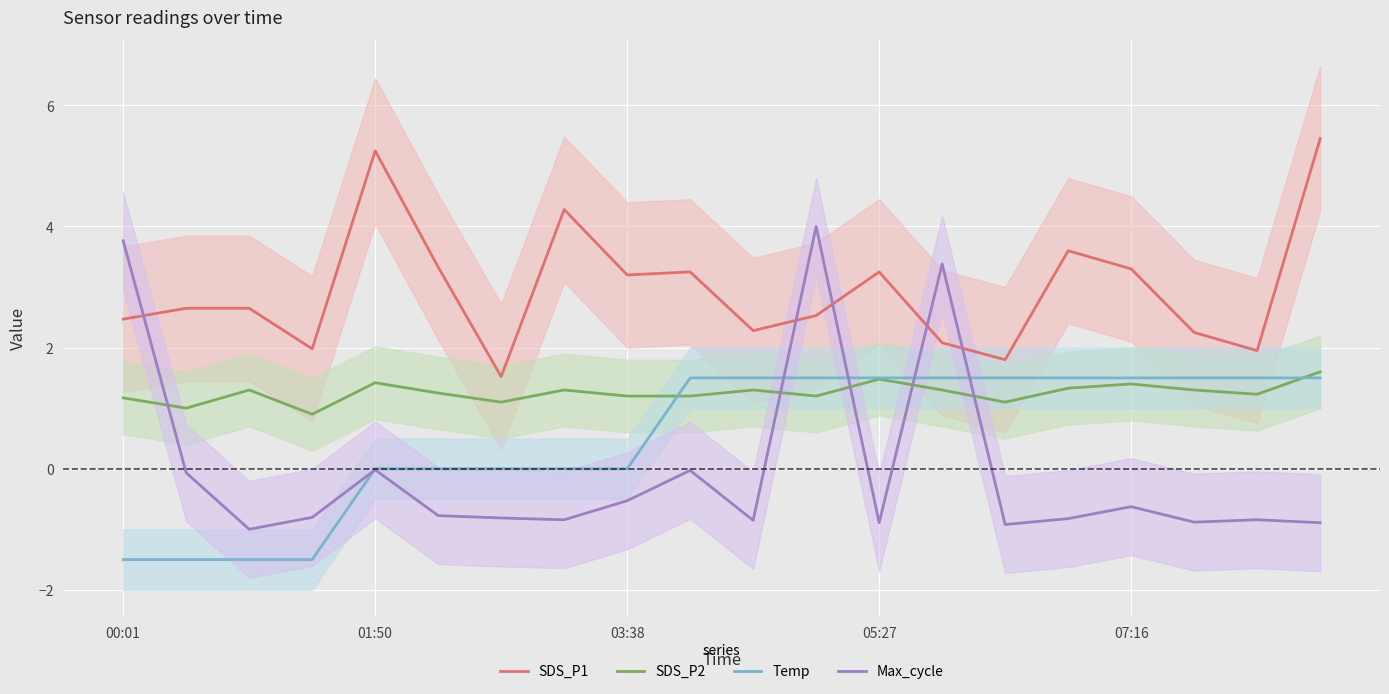

Which series has the widest spread of values?

Max_cycle